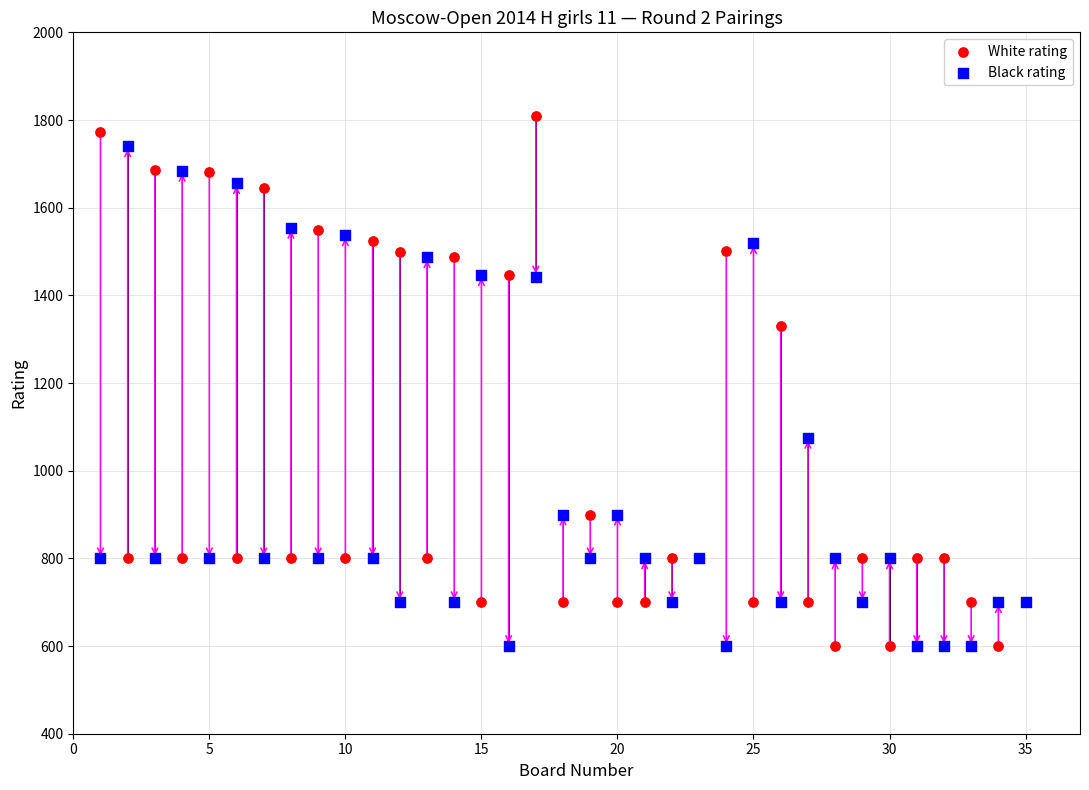

In the Black rating series, what Y value is closest to 1170?

1075